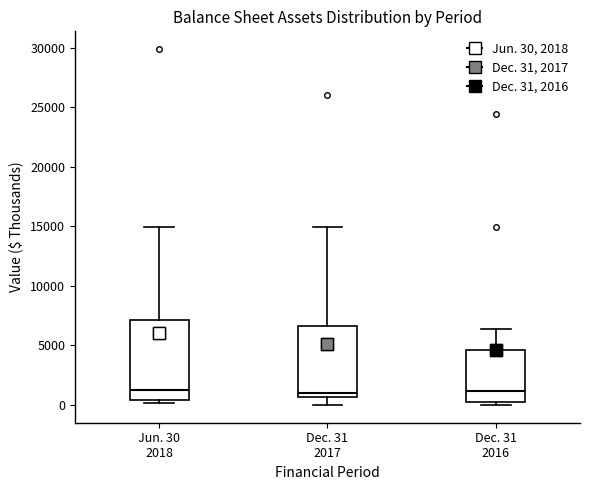

Reading left to right, transcribe this box plot: for each box, give where its median line is, the range the box spans, and where its two whiskers end, as read against the y-axis. The values are not printed on the chart, so give them approximately, as read against the axis.

Jun. 30 2018: median 1000, box 500 to 7000, whiskers 0 to 15000
Dec. 31 2017: median 1000, box 500 to 6500, whiskers 0 to 15000
Dec. 31 2016: median 1000, box 0 to 4500, whiskers 0 (just below the box's lower edge) to 6500